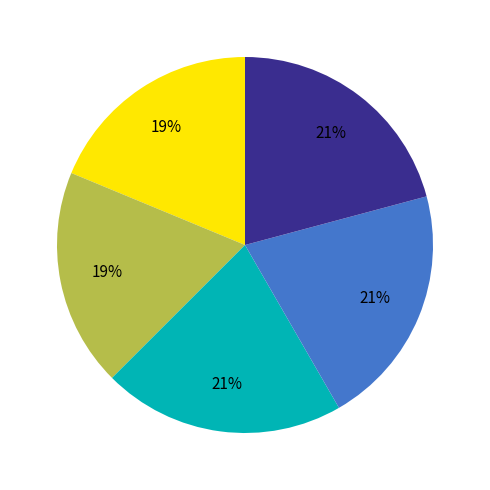

How many slices are in this pie chart?

5